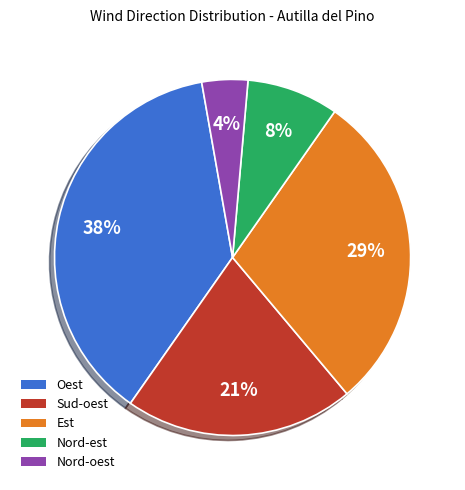

The Oest slice represents 38% of the pie. True or false?

True